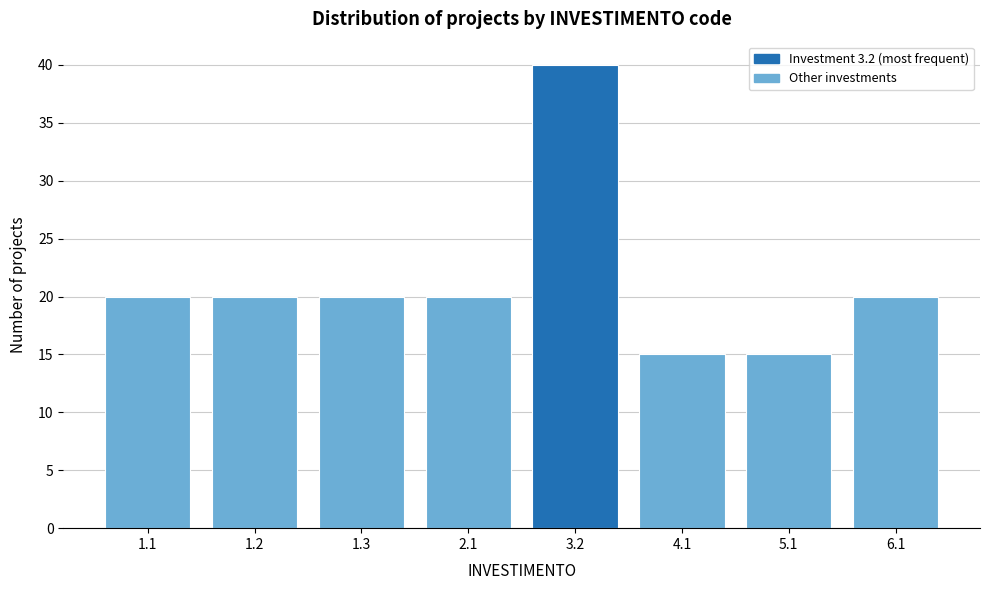

Reading right to left, what are all the values shown in this chart?

20	15	15	40	20	20	20	20